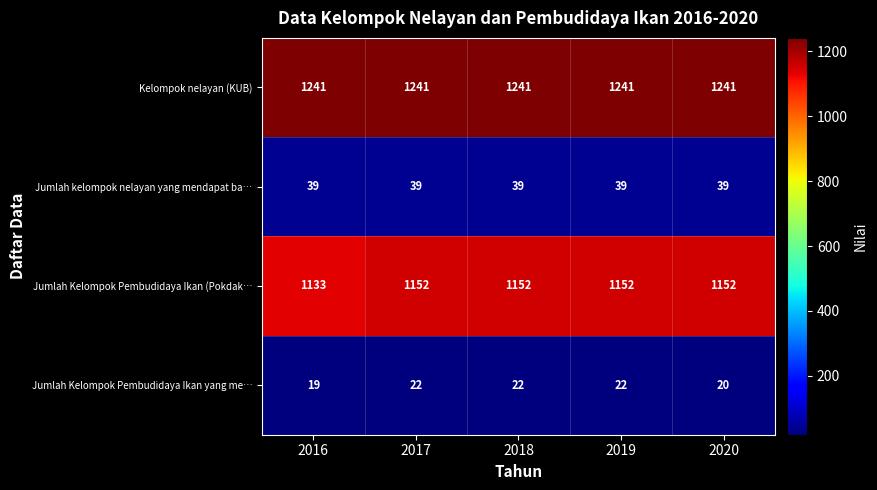

What value does the Jumlah kelompok nelayan yang mendapat ba… series have at 2017?

39